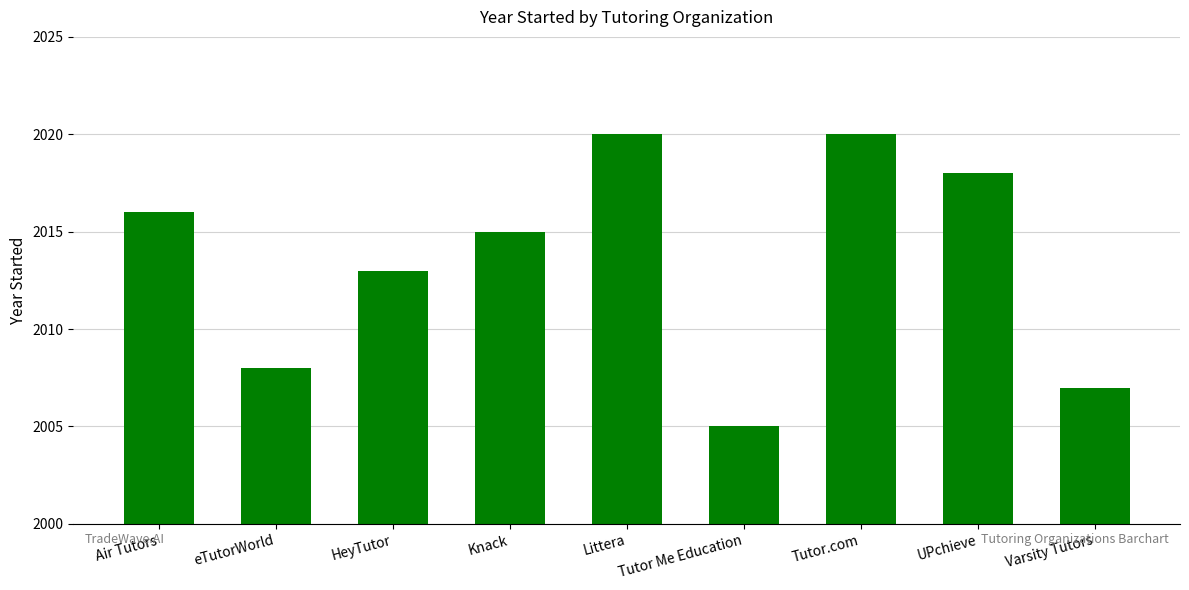

What is the approximate value at Air Tutors?

2016